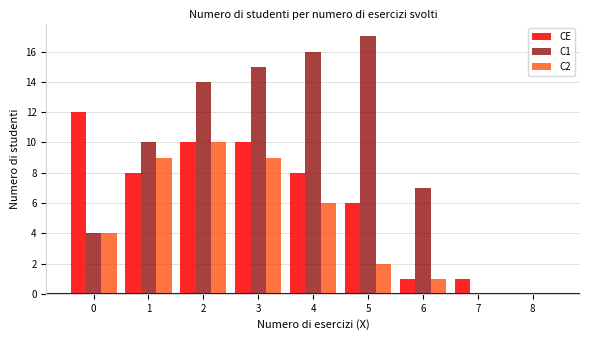

Reading left to right, transcribe all the data shown in this chart.

CE: 0=12	1=8	2=10	3=10	4=8	5=6	6=1	7=1	8=0
C1: 0=4	1=10	2=14	3=15	4=16	5=17	6=7	7=0	8=0
C2: 0=4	1=9	2=10	3=9	4=6	5=2	6=1	7=0	8=0